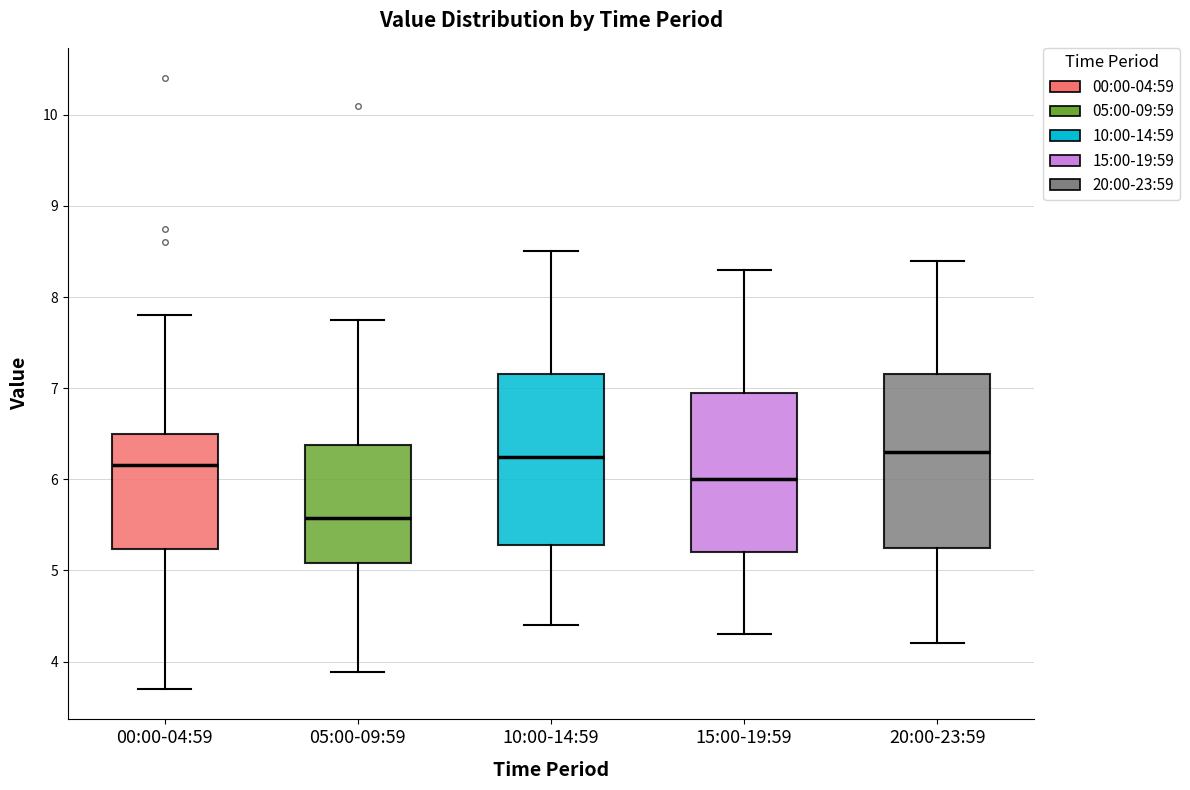

Where is the upper edge of the box for 00:00-04:59 on the y-axis? The values are not printed on the chart, so give them approximately, as read against the axis.

6.5